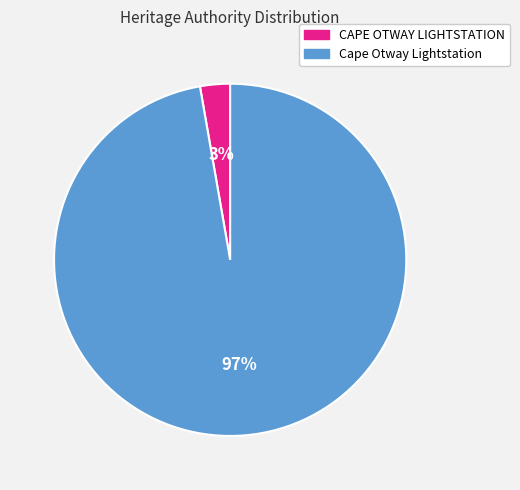

How many segments does this pie chart have?

2